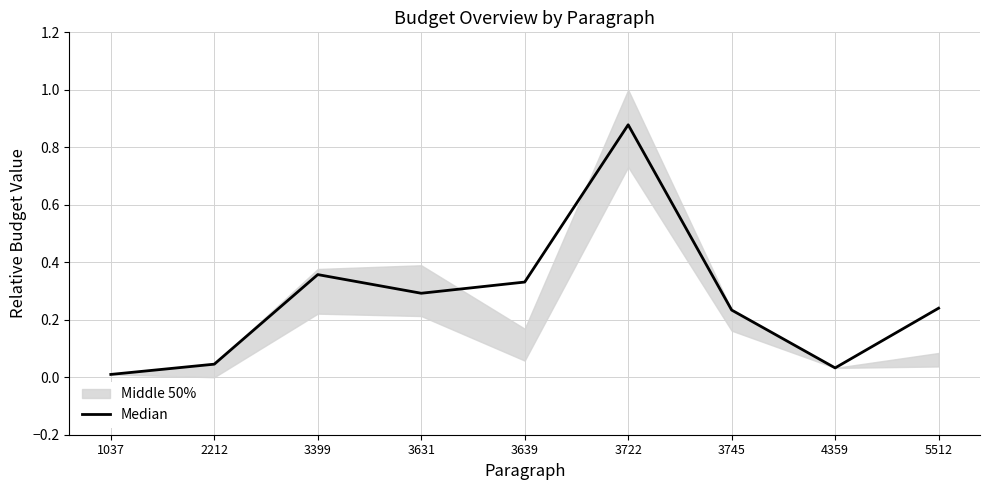

What is the average value?

0.3